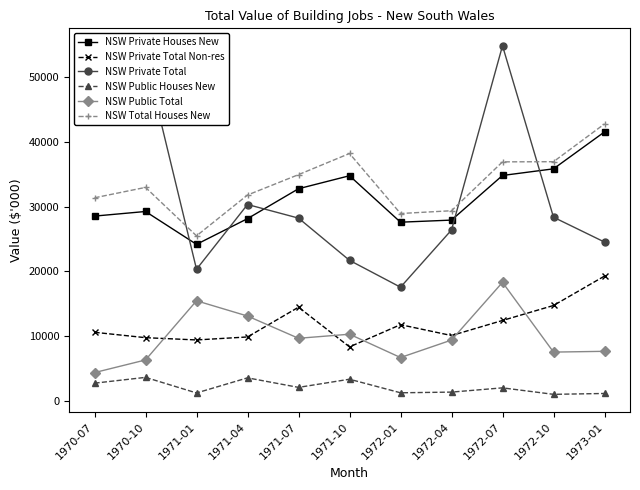

What position from the left is 1970-10?

2